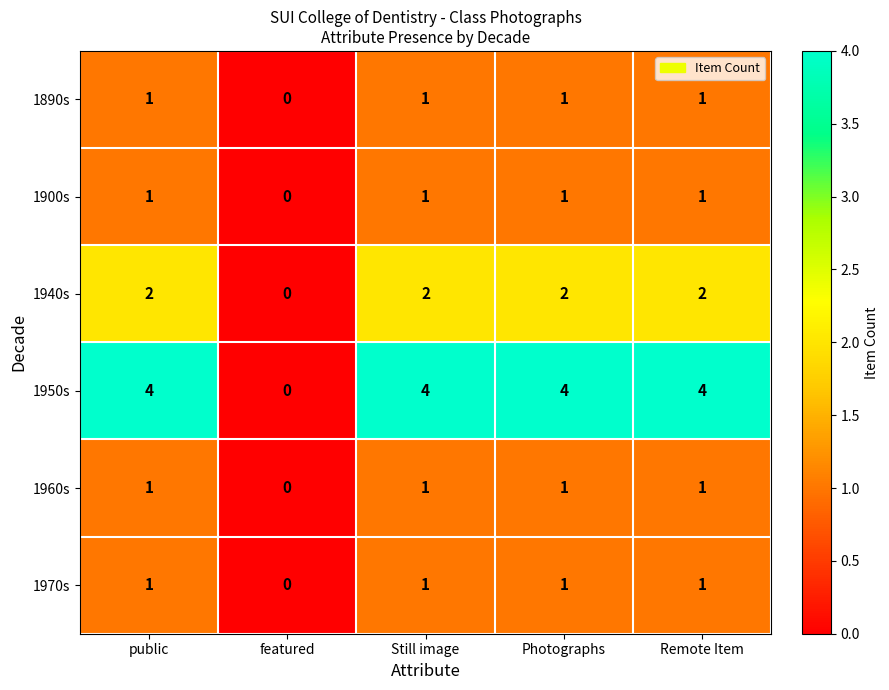

At which label is 1890s closest to 0?

featured